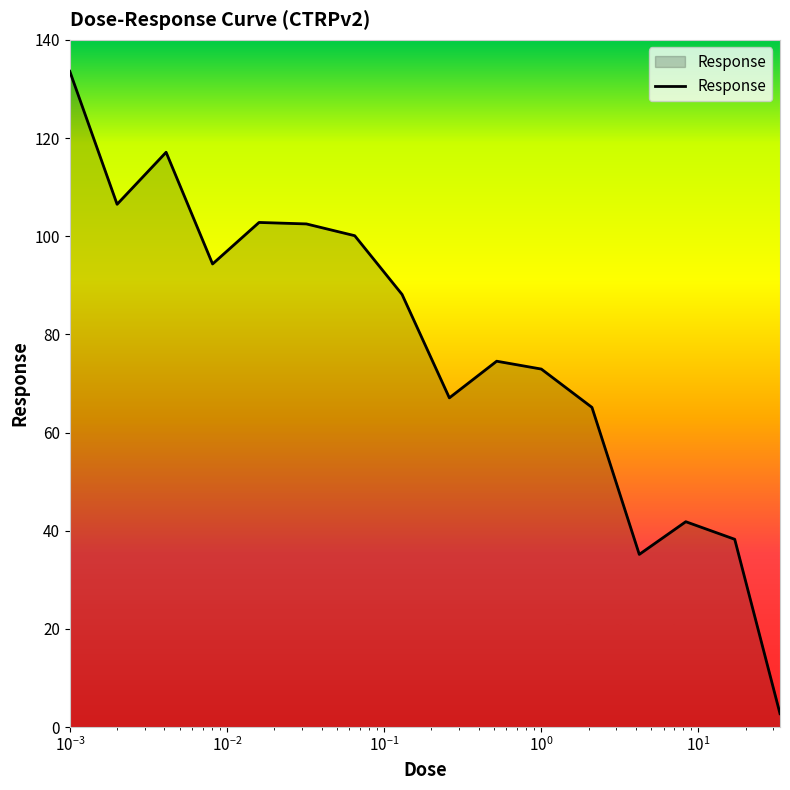

What is the difference between the maximum and minimum values?

130.9